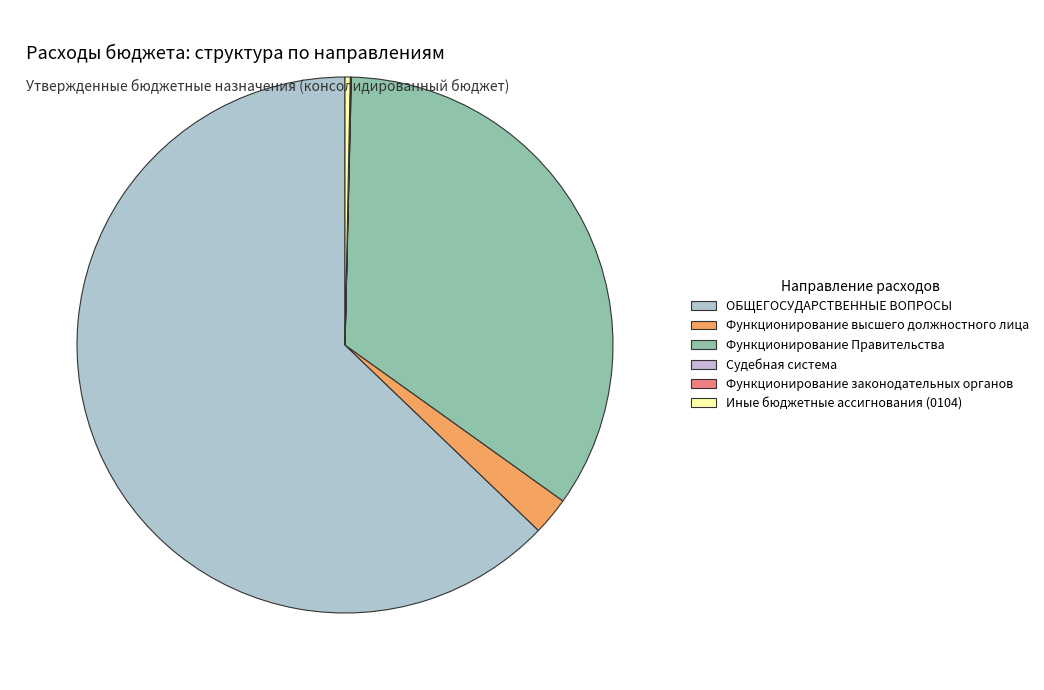

Between Функционирование законодательных органов and ОБЩЕГОСУДАРСТВЕННЫЕ ВОПРОСЫ, which is larger?

ОБЩЕГОСУДАРСТВЕННЫЕ ВОПРОСЫ